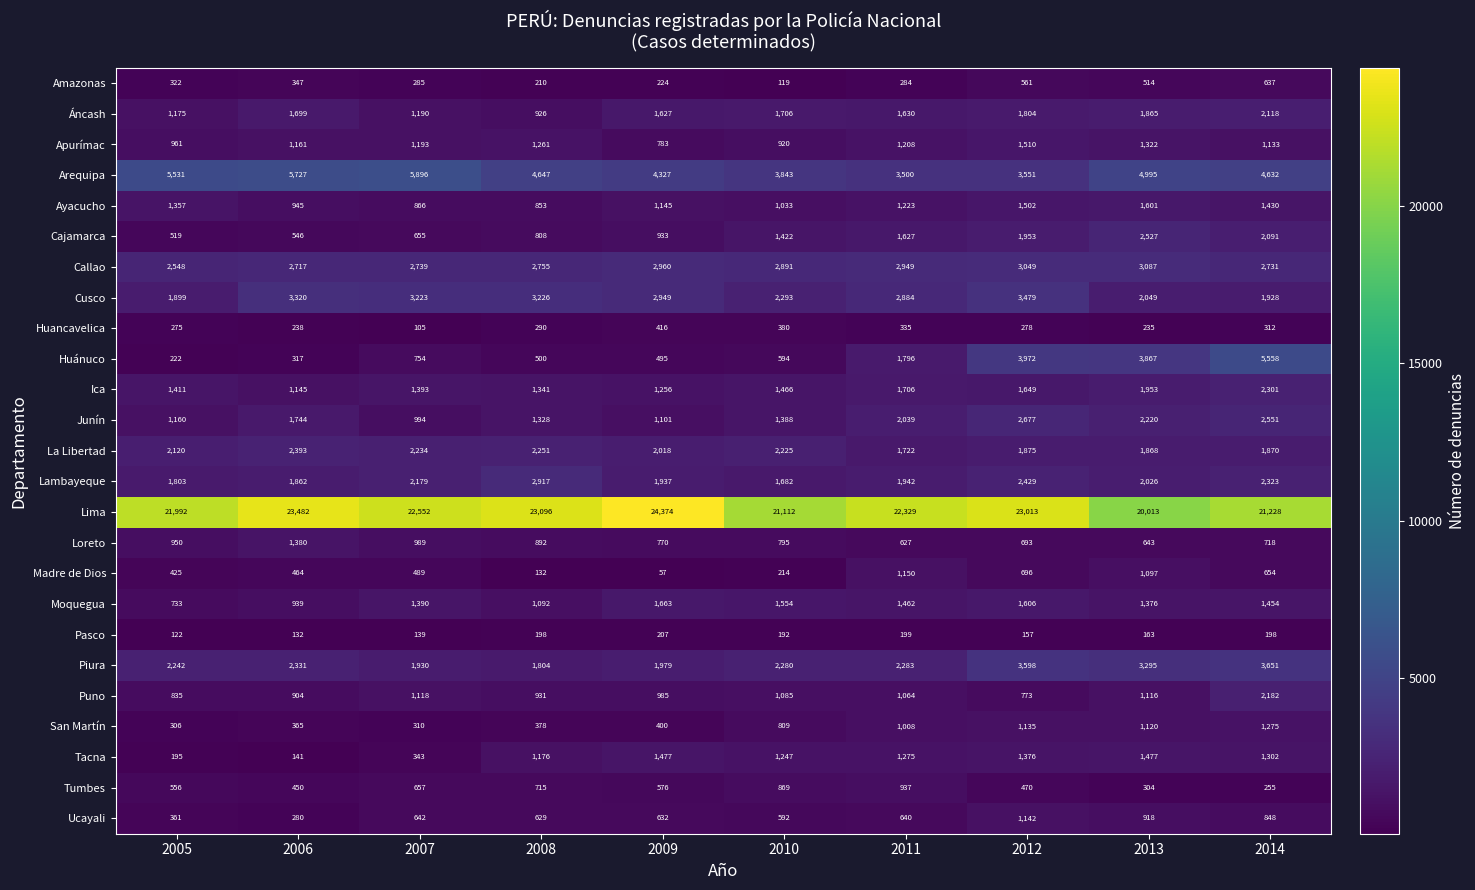

Which series has the largest total across all categories?

Lima